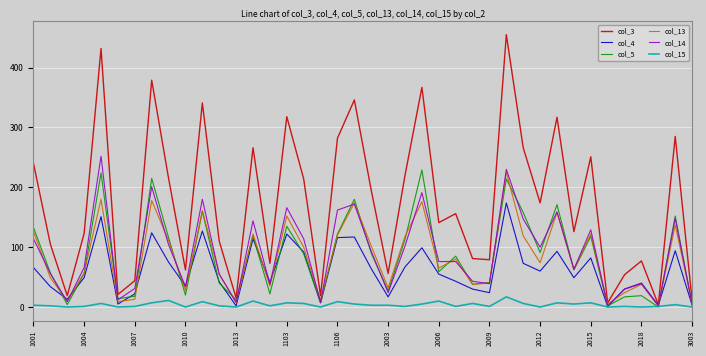

Which series has the largest total across all categories?

col_3